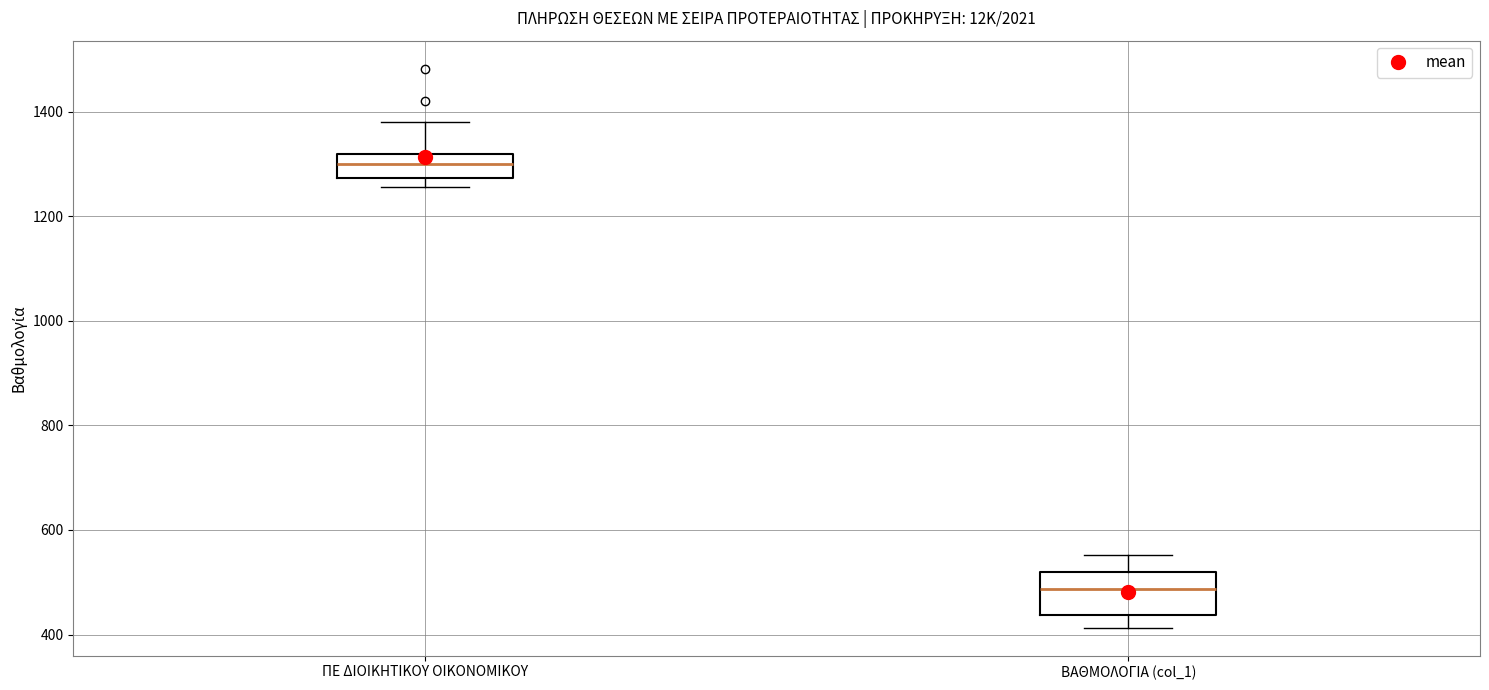

Reading left to right, transcribe this box plot: for each box, give where its median line is, the range the box spans, and where its two whiskers end, as read against the y-axis. The values are not printed on the chart, so give them approximately, as read against the axis.

ΠΕ ΔΙΟΙΚΗΤΙΚΟΥ ΟΙΚΟΝΟΜΙΚΟΥ: median 1300, box 1280 to 1320, whiskers 1260 to 1380
ΒΑΘΜΟΛΟΓΙΑ (col_1): median 480, box 440 to 520, whiskers 420 to 560